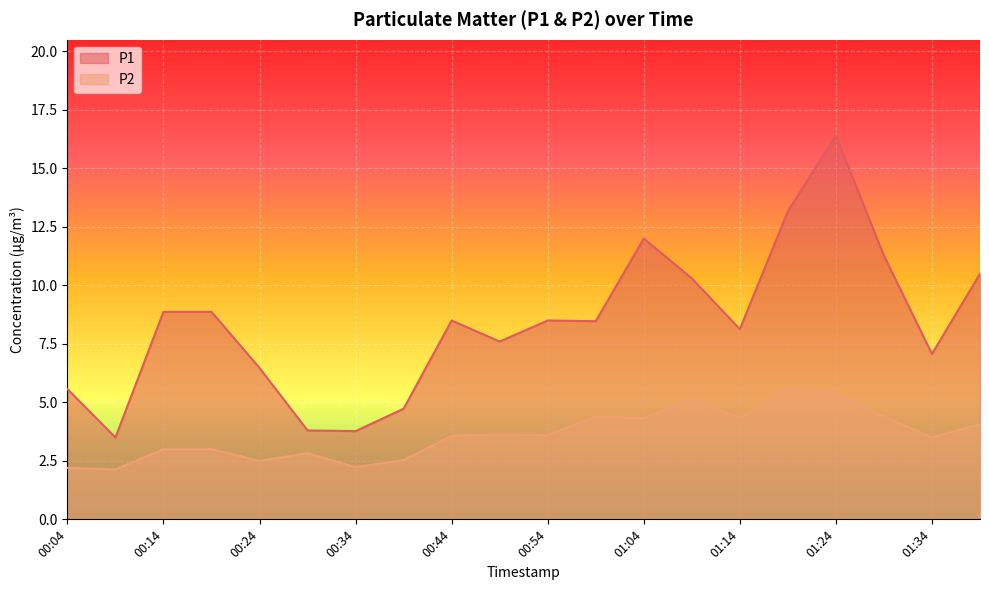

List the series in order of their peak value, lowest first.

P2, P1